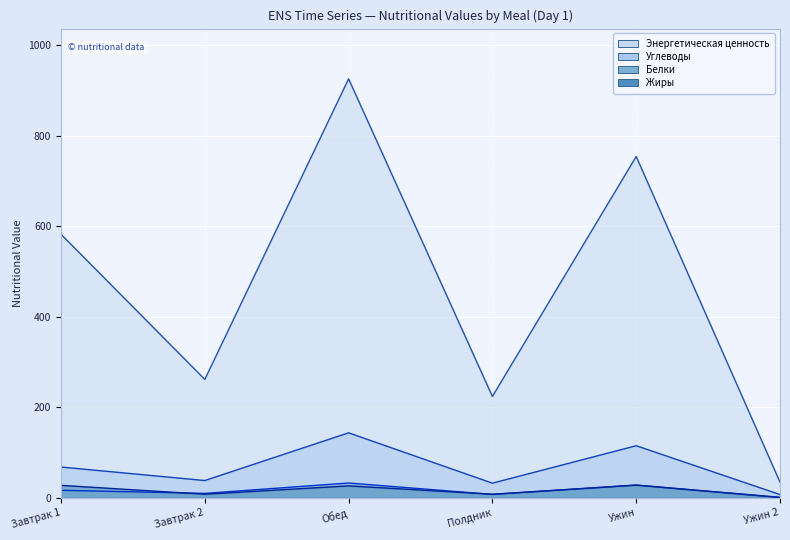

Rank the categories by Энергетическая ценность value from highest to lowest.

Обед, Ужин, Завтрак 1, Завтрак 2, Полдник, Ужин 2